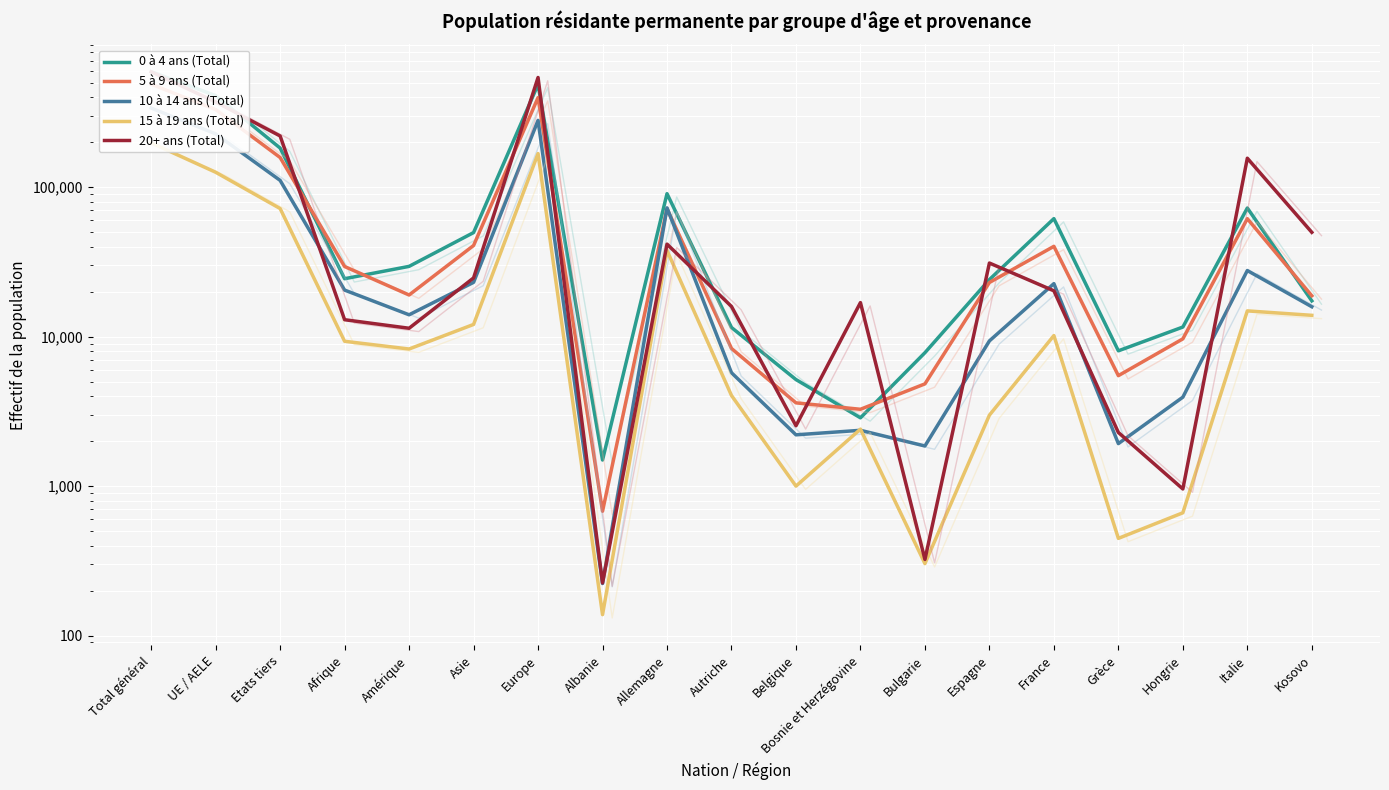

What is the label of the 7th point from the left?

Europe